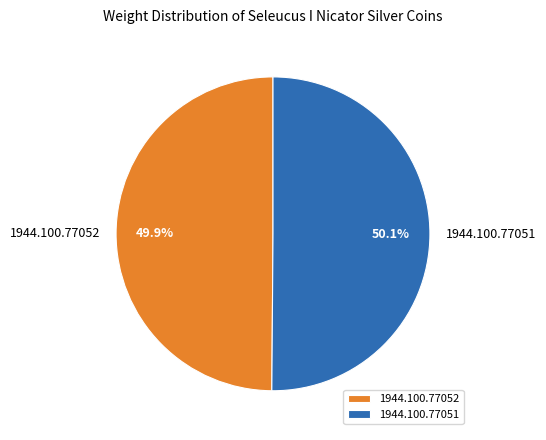

Does any single category account for the majority?

Yes